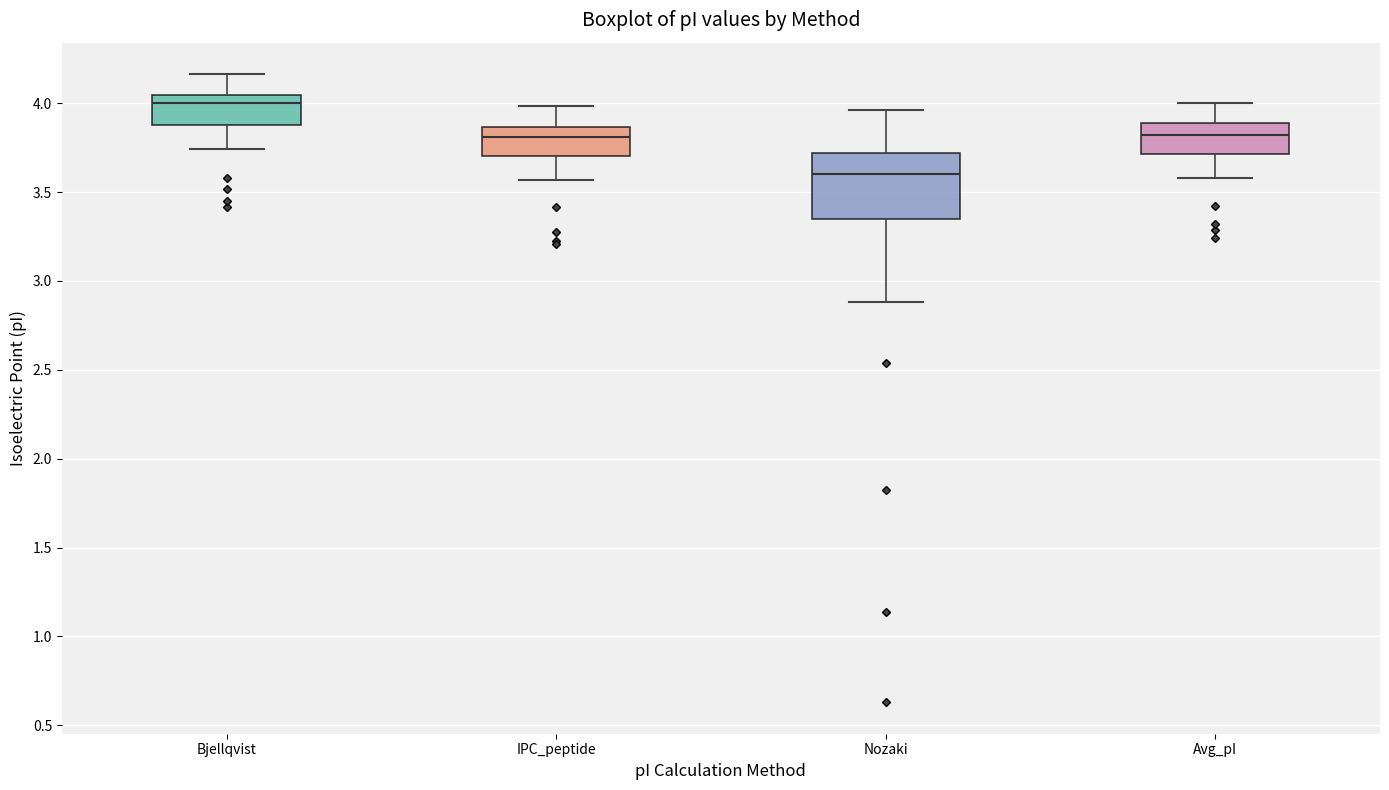

Reading left to right, transcribe this box plot: for each box, give where its median line is, the range the box spans, and where its two whiskers end, as read against the y-axis. The values are not printed on the chart, so give them approximately, as read against the axis.

Bjellqvist: median 4.00, box 3.90 to 4.05, whiskers 3.75 to 4.15
IPC_peptide: median 3.80, box 3.70 to 3.85, whiskers 3.55 to 4.00
Nozaki: median 3.60, box 3.35 to 3.70, whiskers 2.90 to 3.95
Avg_pI: median 3.80, box 3.70 to 3.90, whiskers 3.60 to 4.00